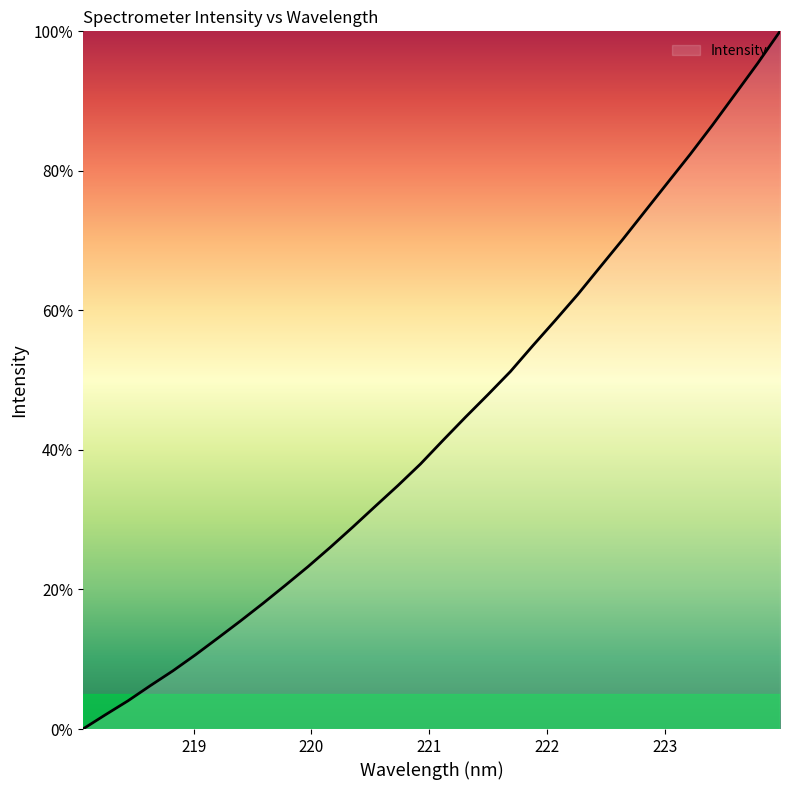

What is the difference between the maximum and minimum values?

100.0